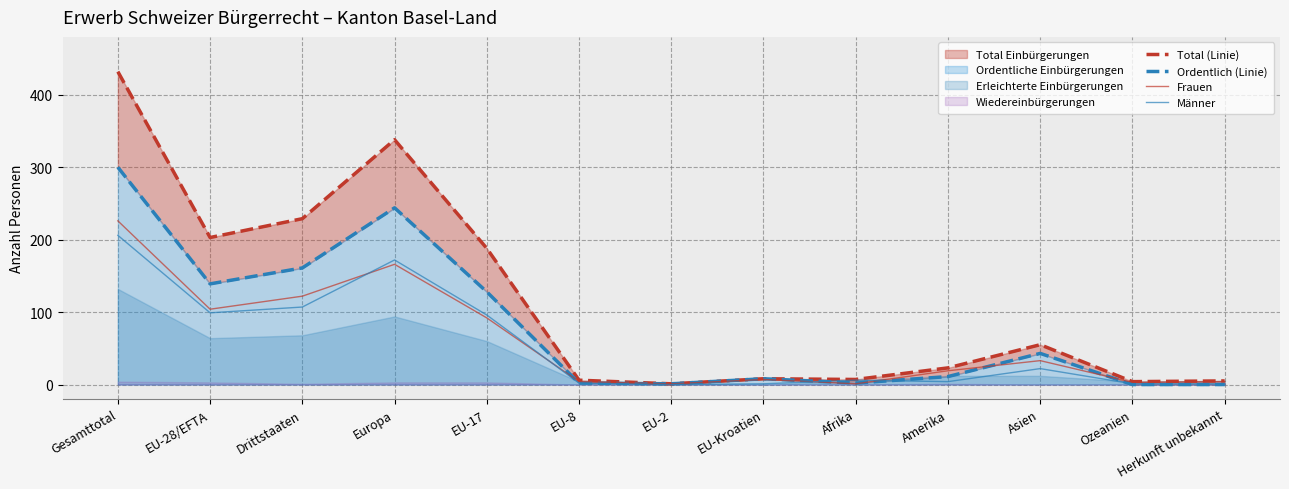

How many data points does each series have?

13